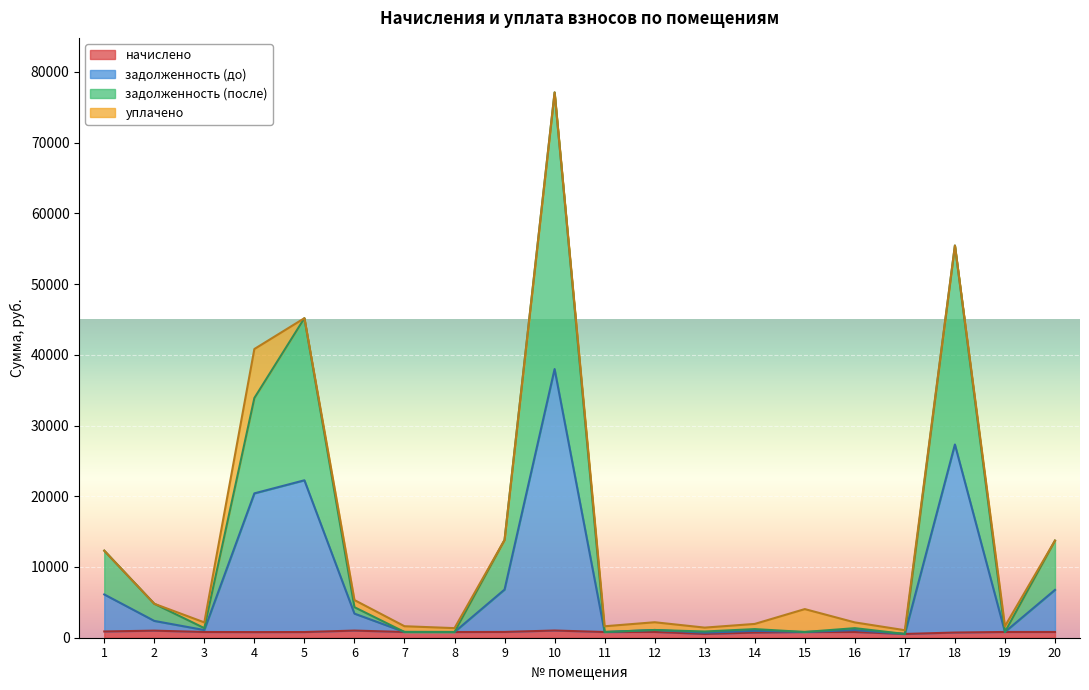

What is the lowest value of the задолженность (после) series?

531.1